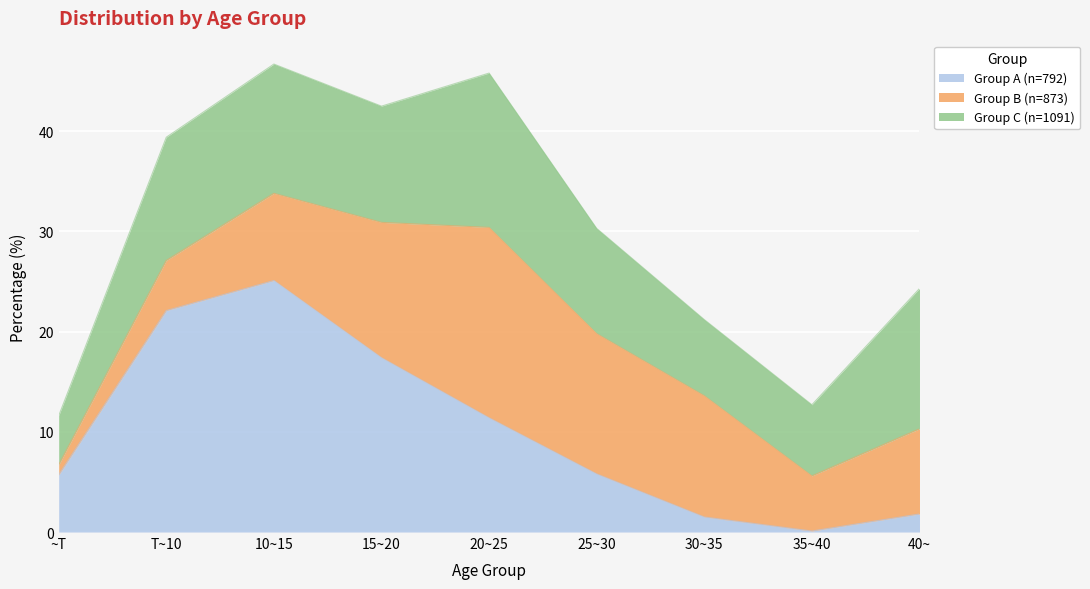

Where is the first local minimum for Group A (n=792)?

35~40